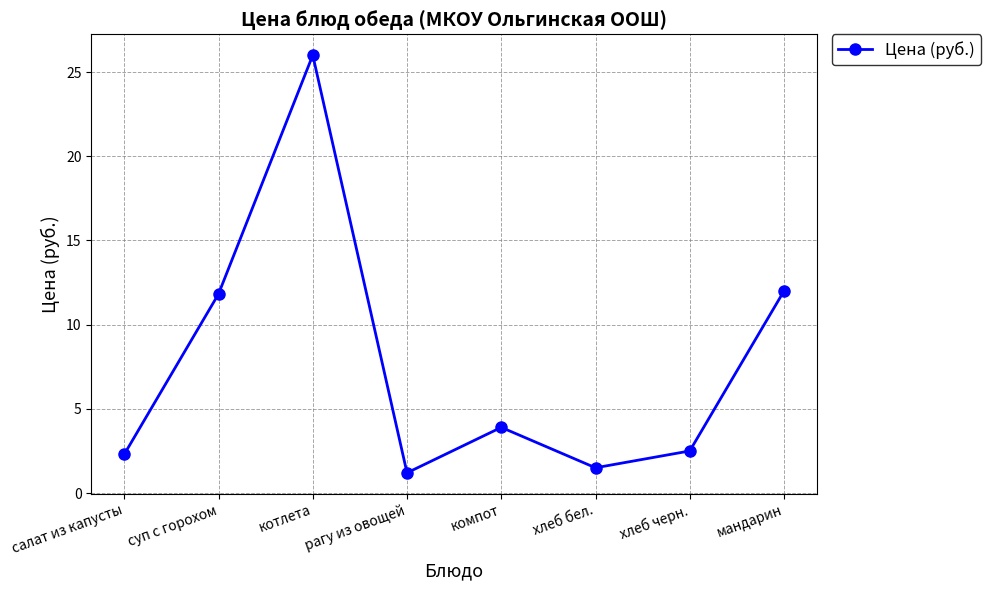

What is the ratio of the value at хлеб бел. to the value at салат из капусты?

0.7